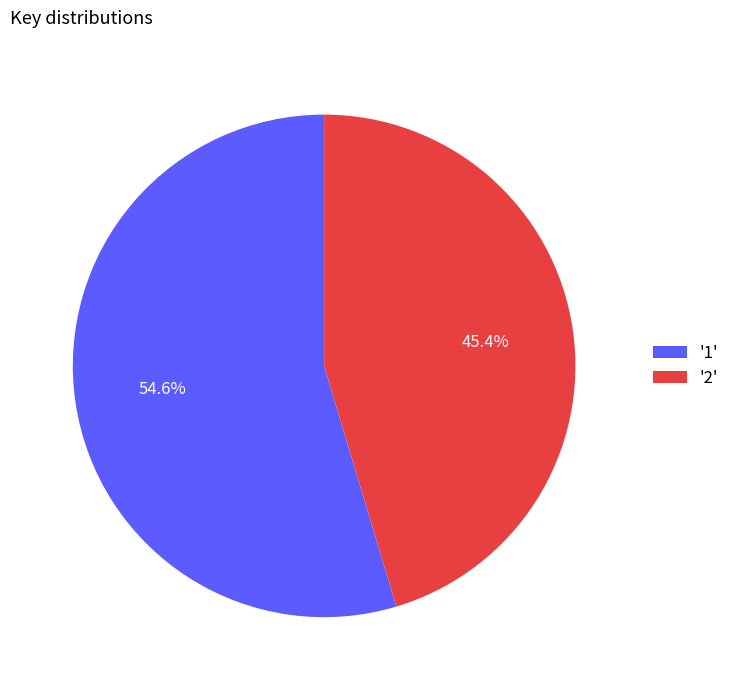

How much of the chart is everything except '2'?

54.6%